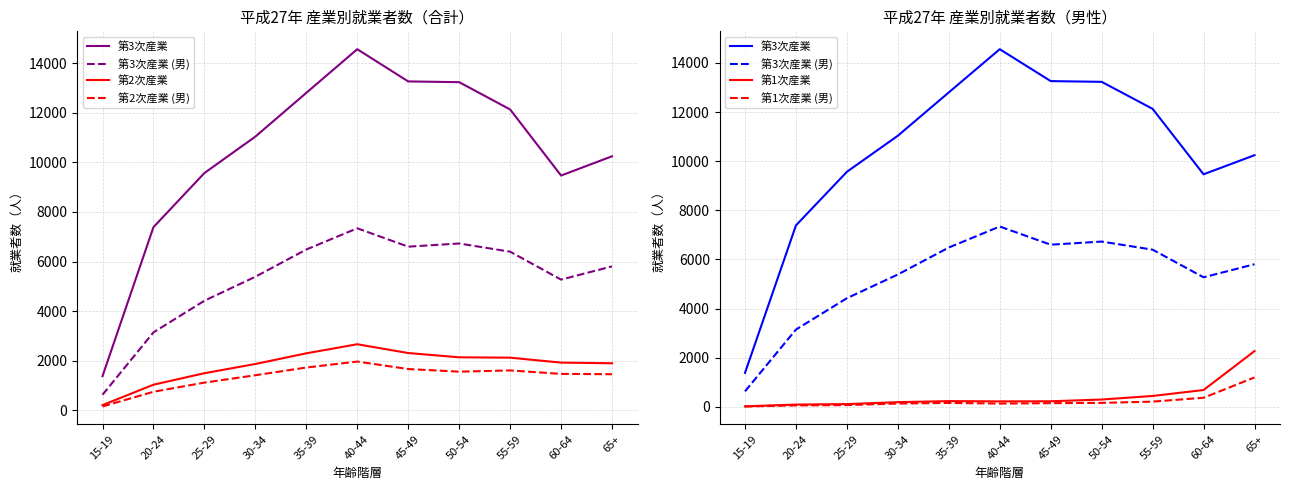

What is the label of the 1st point from the left?

15-19